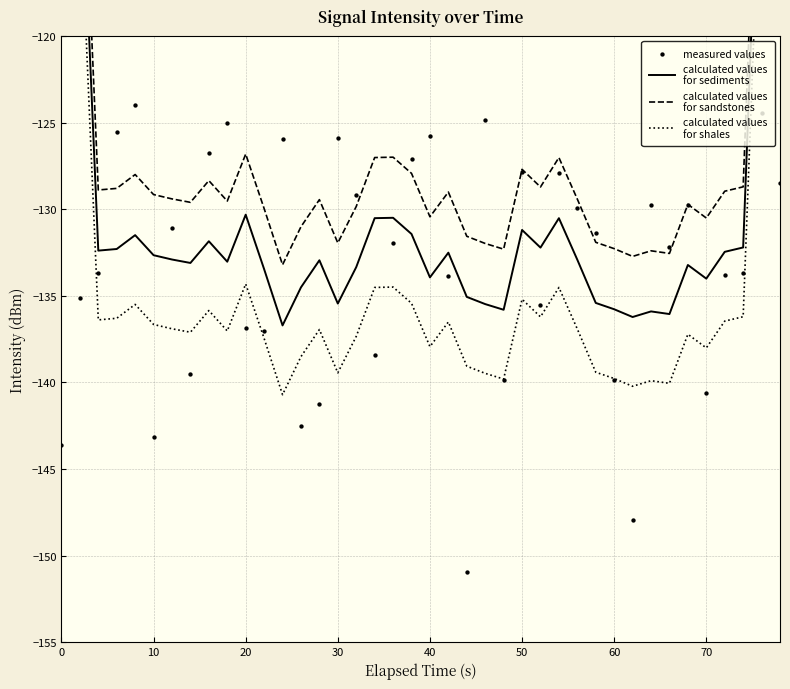

Which series has the largest Y range (max minus min)?

calculated values
for sediments